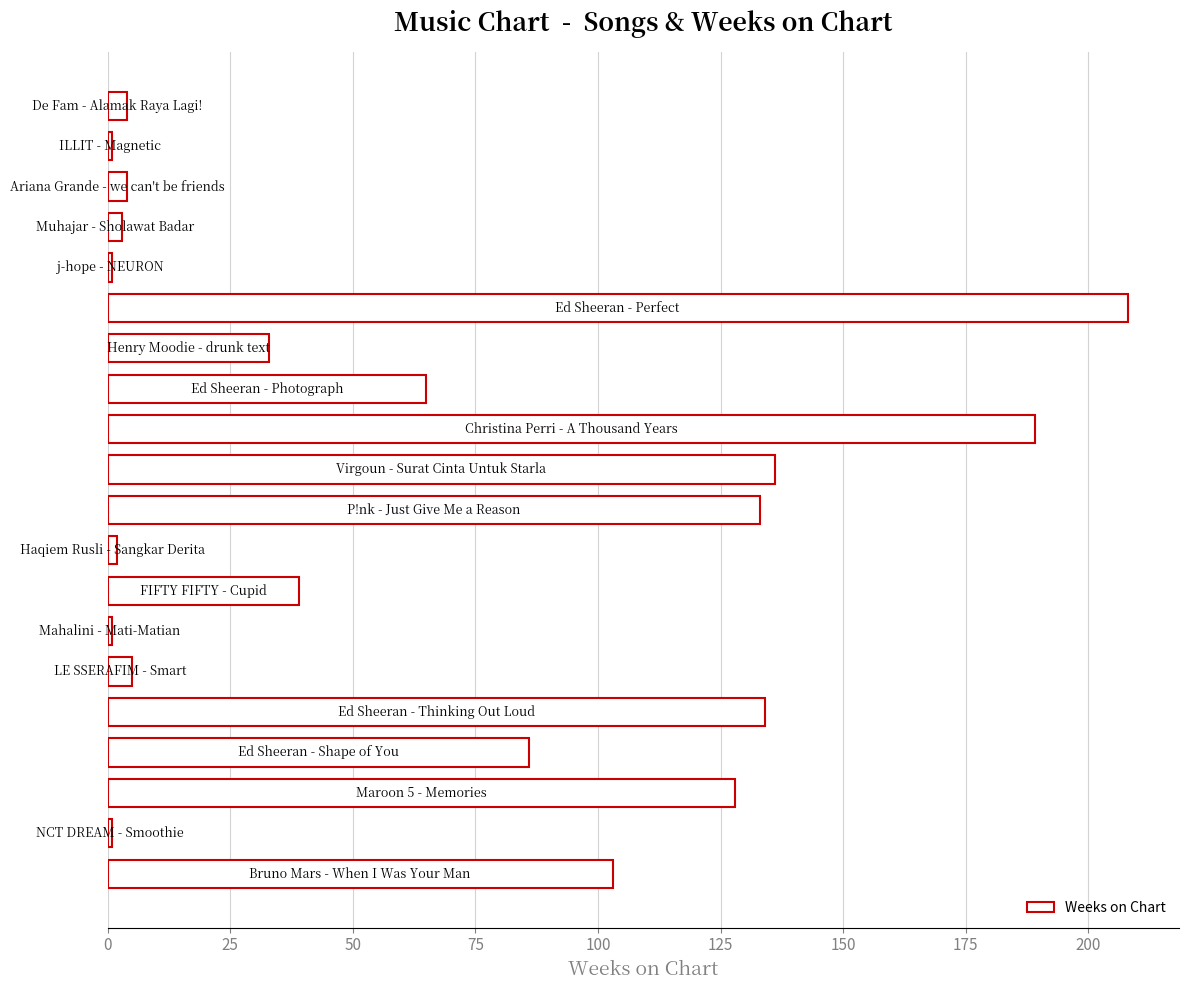

Reading bottom to top, what are all the values shown in this chart?

103	1	128	86	134	5	1	39	2	133	136	189	65	33	208	1	3	4	1	4